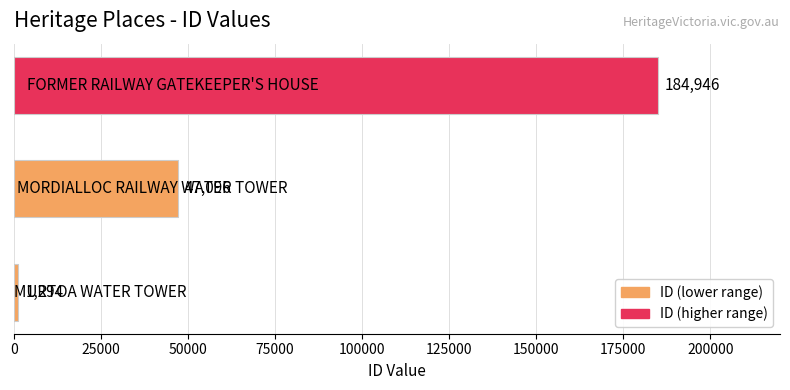

How many bars are there in total?

3